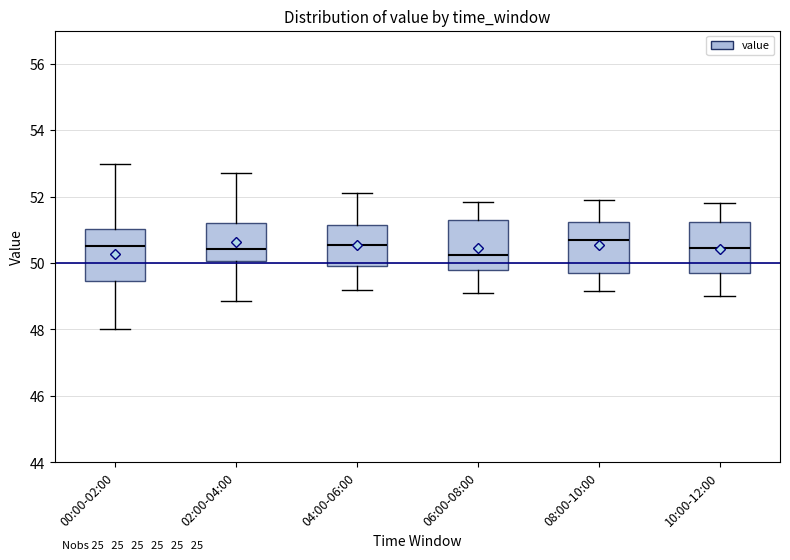

Where is the lower edge of the box for 06:00-08:00 on the y-axis? The values are not printed on the chart, so give them approximately, as read against the axis.

49.8